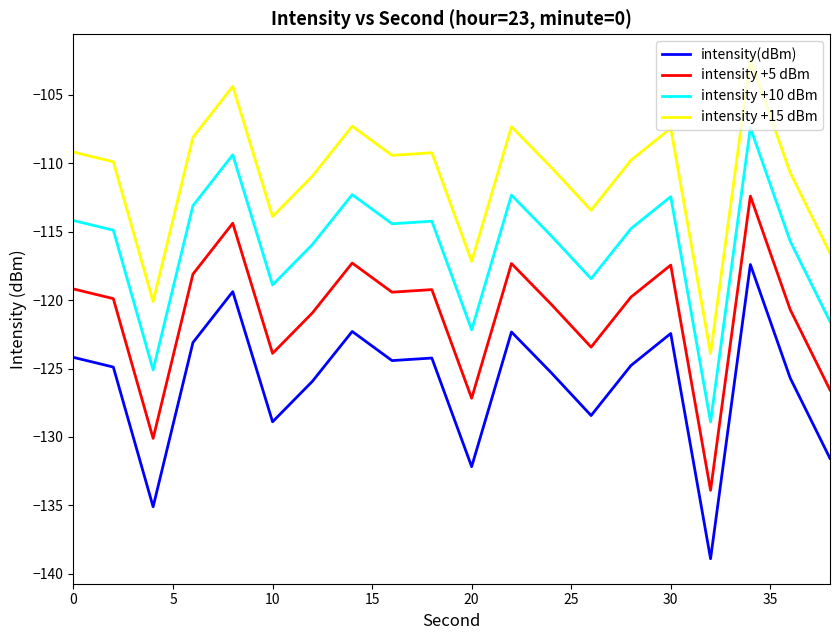

List the series in order of their peak value, lowest first.

intensity(dBm), intensity +5 dBm, intensity +10 dBm, intensity +15 dBm